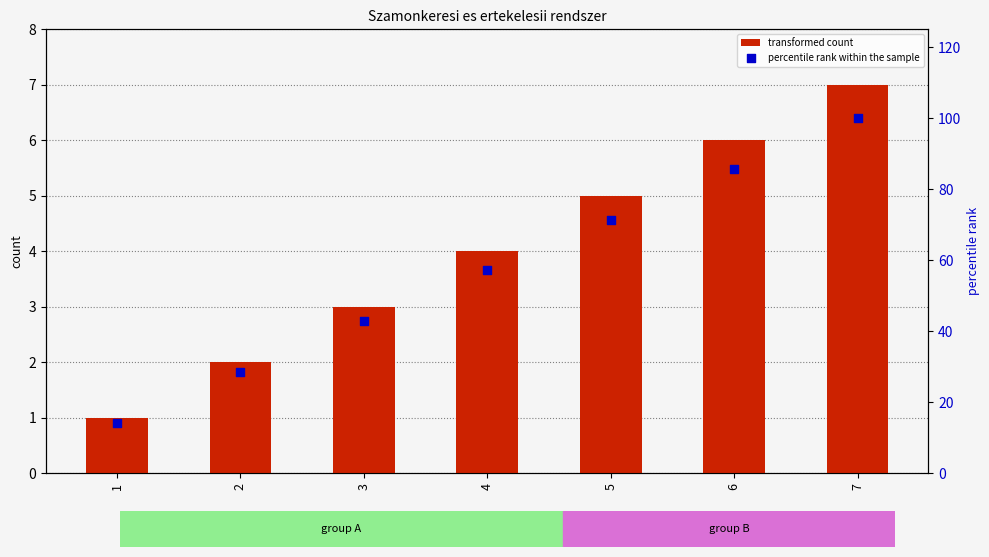

Is the value of transformed count at 4 greater than the value of percentile rank within the sample at 6?

No